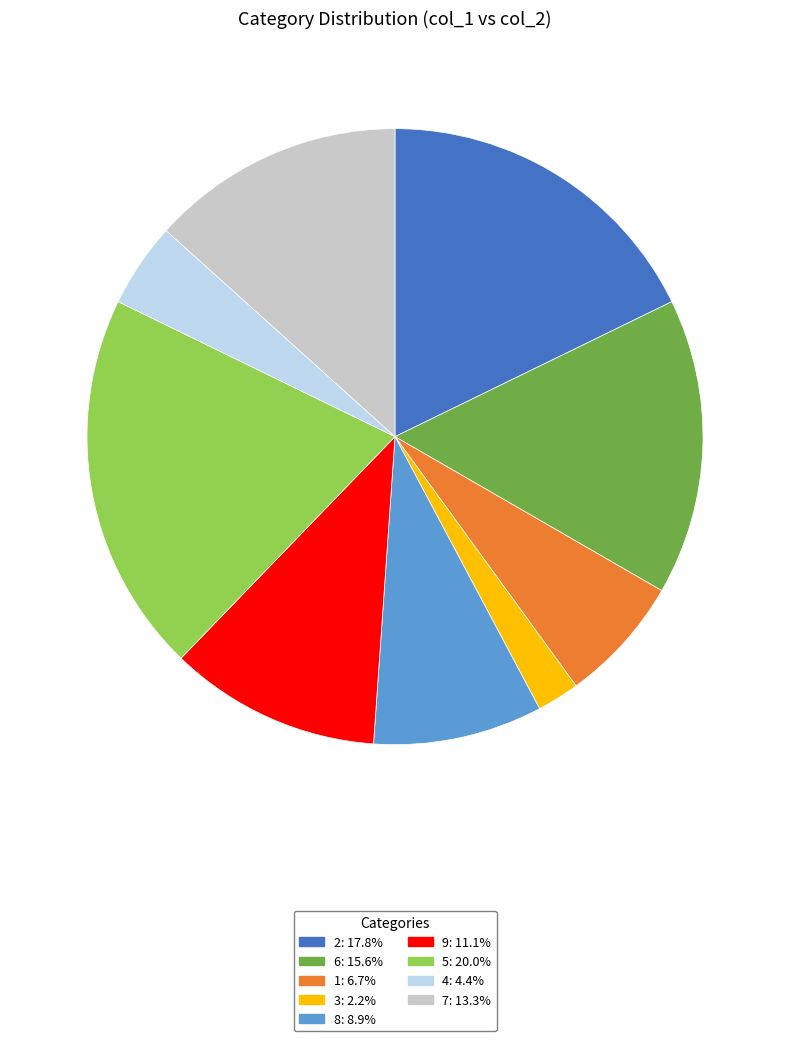

Which category has the smallest portion of the pie?

3